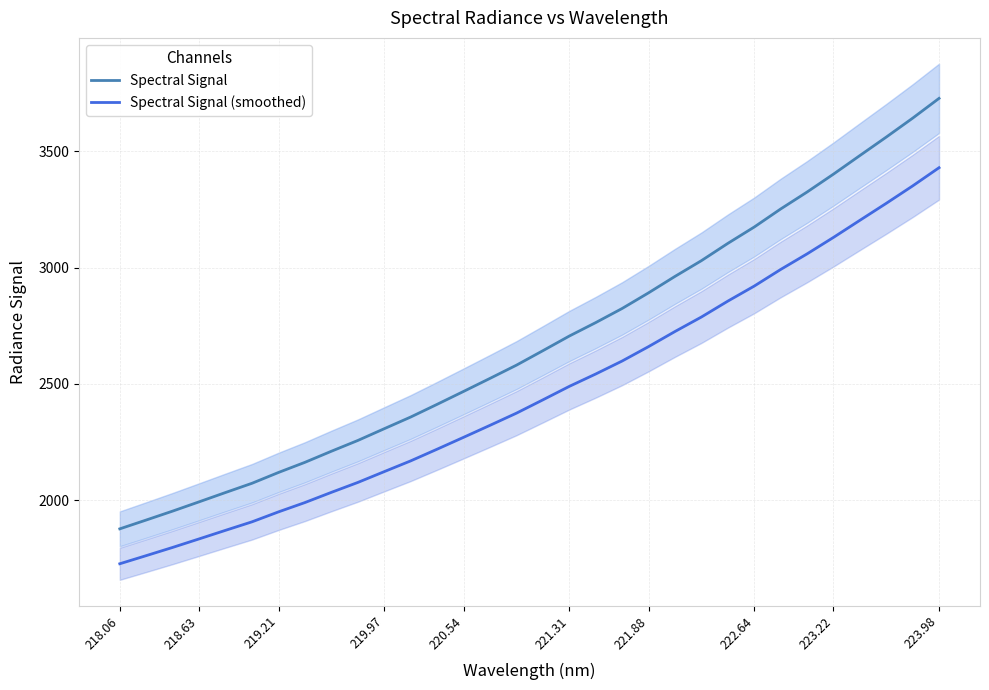

What is the difference between the maximum and minimum values in the Spectral Signal (smoothed) series?

1703.5